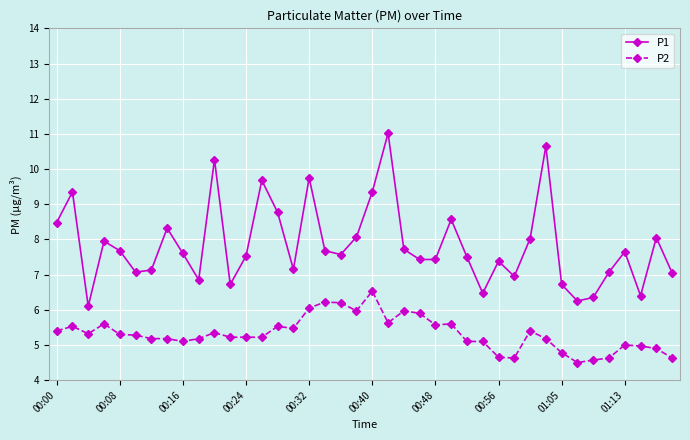

Which series has the widest spread of values?

P1